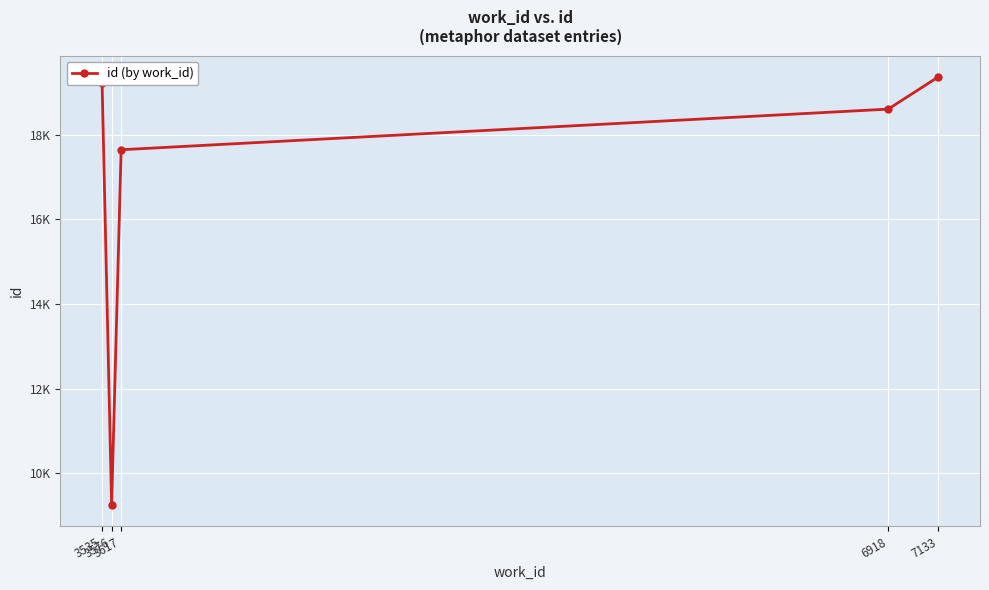

Is this an area chart (filled region under the line)?

No